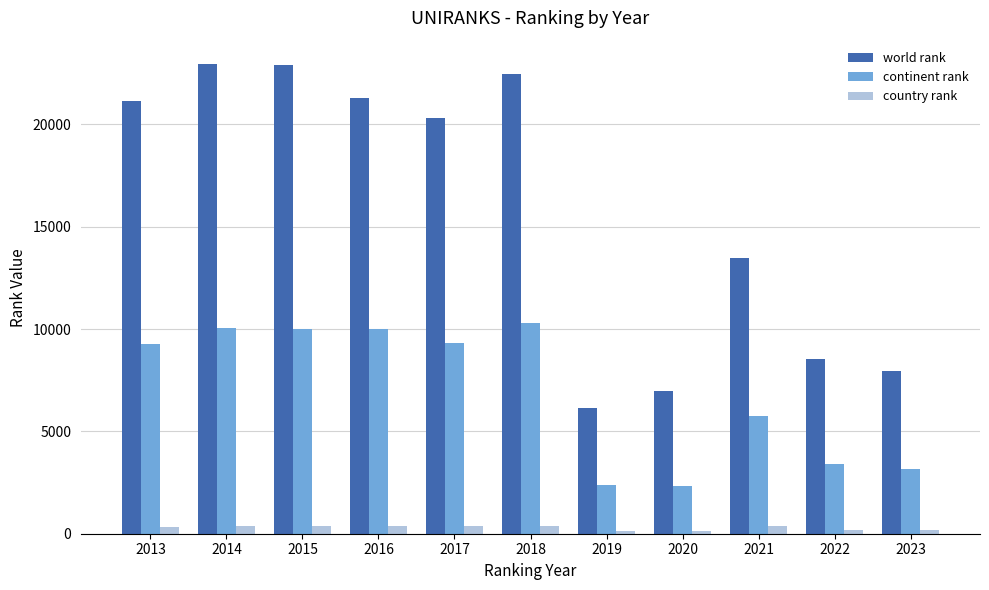

At which label is world rank closest to 14552?

2021